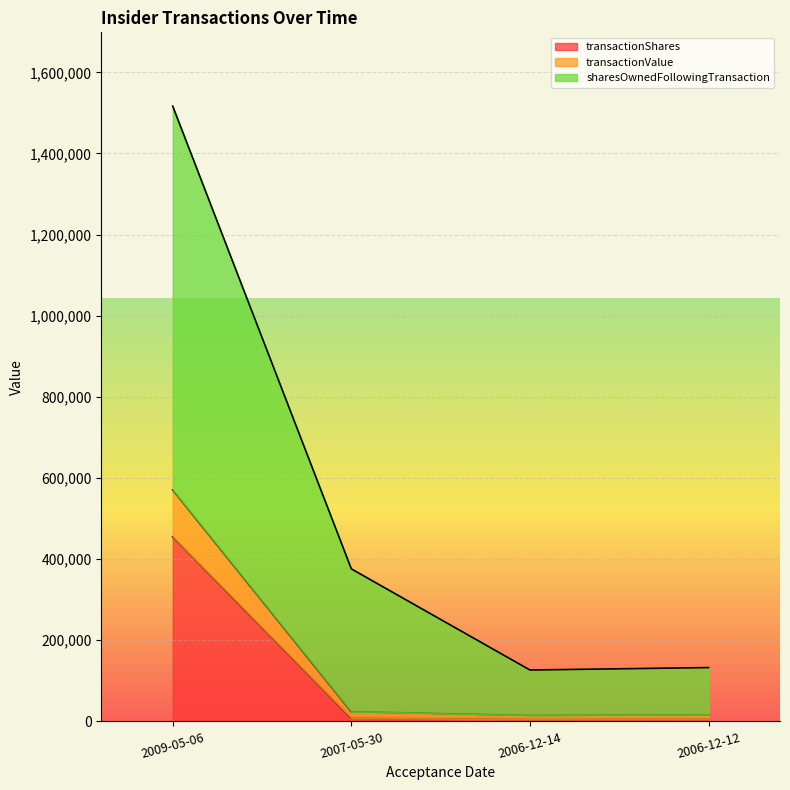

Which series has the largest total across all categories?

sharesOwnedFollowingTransaction